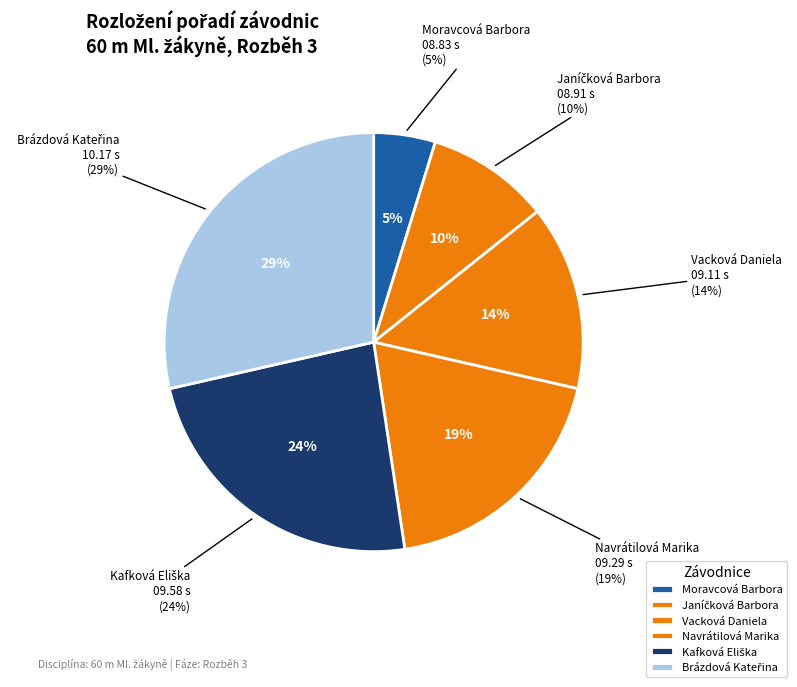

What is the smallest slice in the pie chart?

Moravcová Barbora